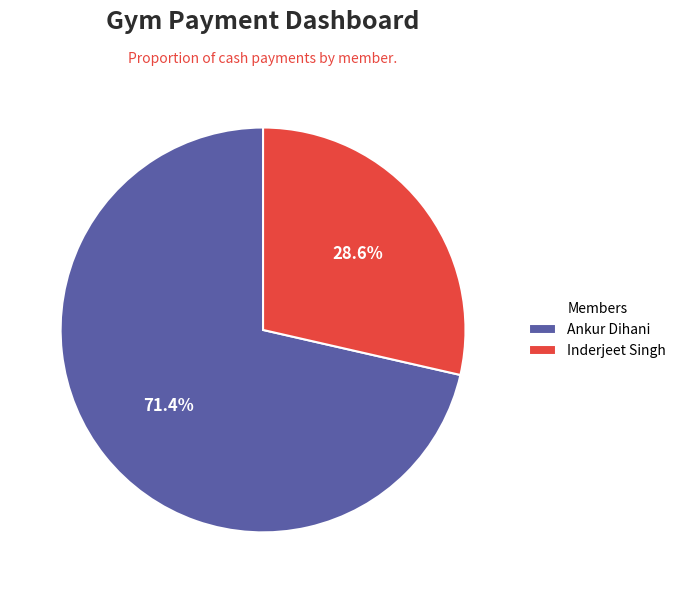

Which slice is the smallest?

Inderjeet Singh